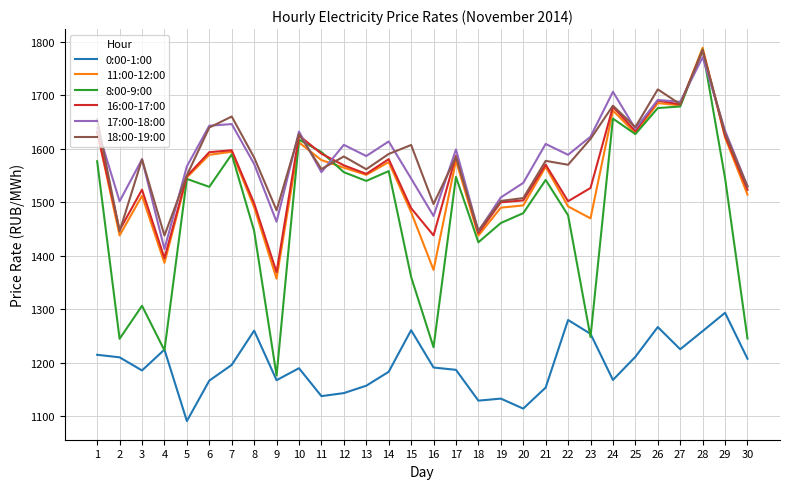

True or false: 8:00-9:00 has more than 1 interior local peaks.

True